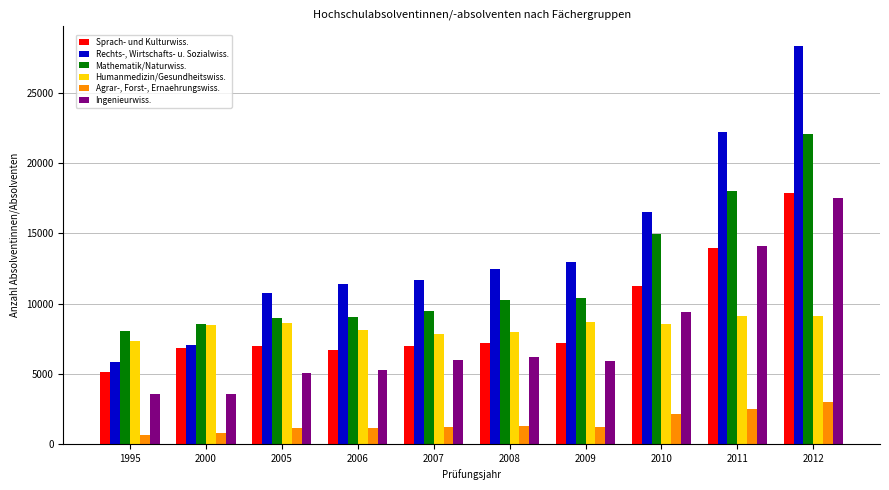

What is the value of the Rechts-, Wirtschafts- u. Sozialwiss. bar at the 10th from the left?

28356